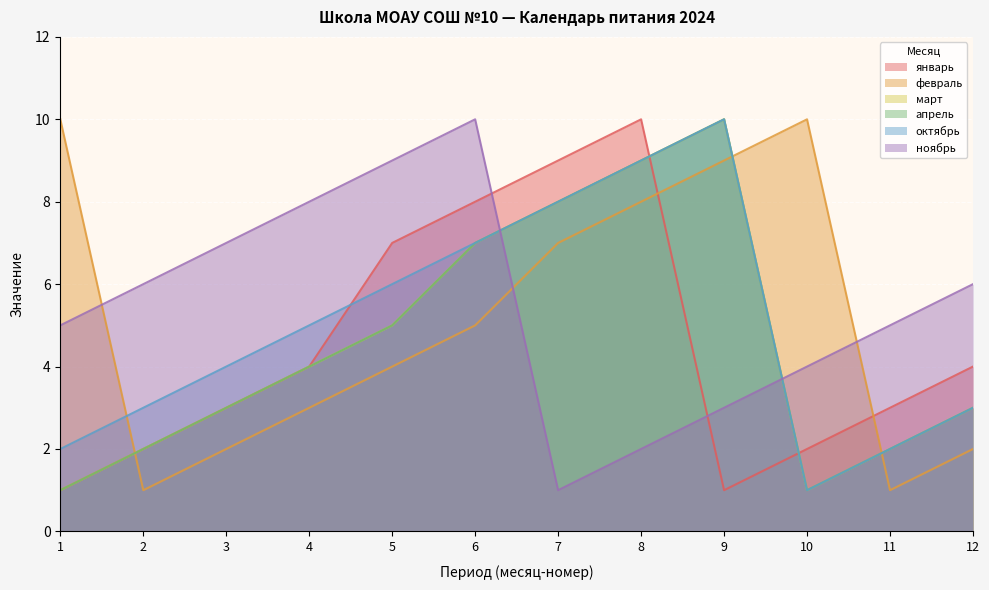

Between 2 and 3, which series saw the biggest shift?

январь